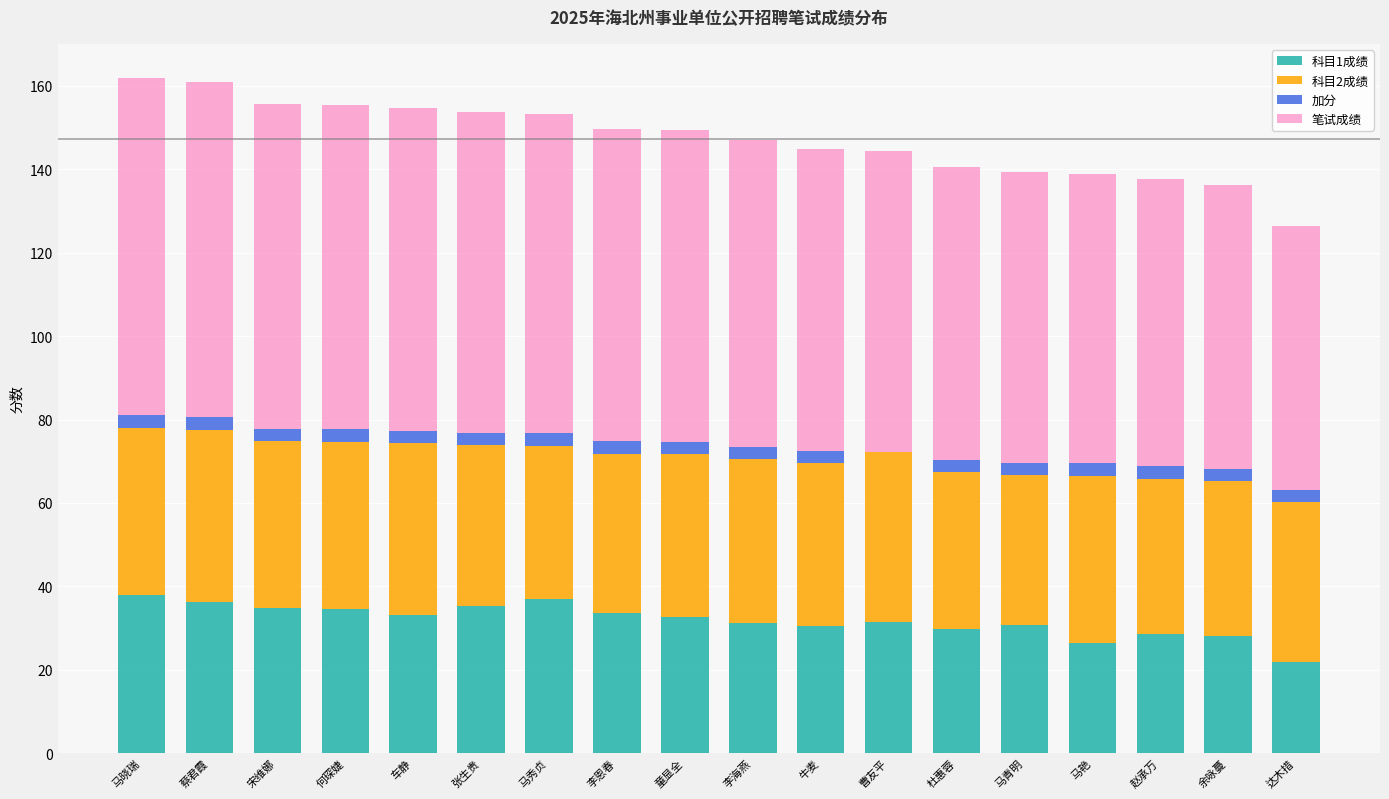

How many series are shown in this chart?

4